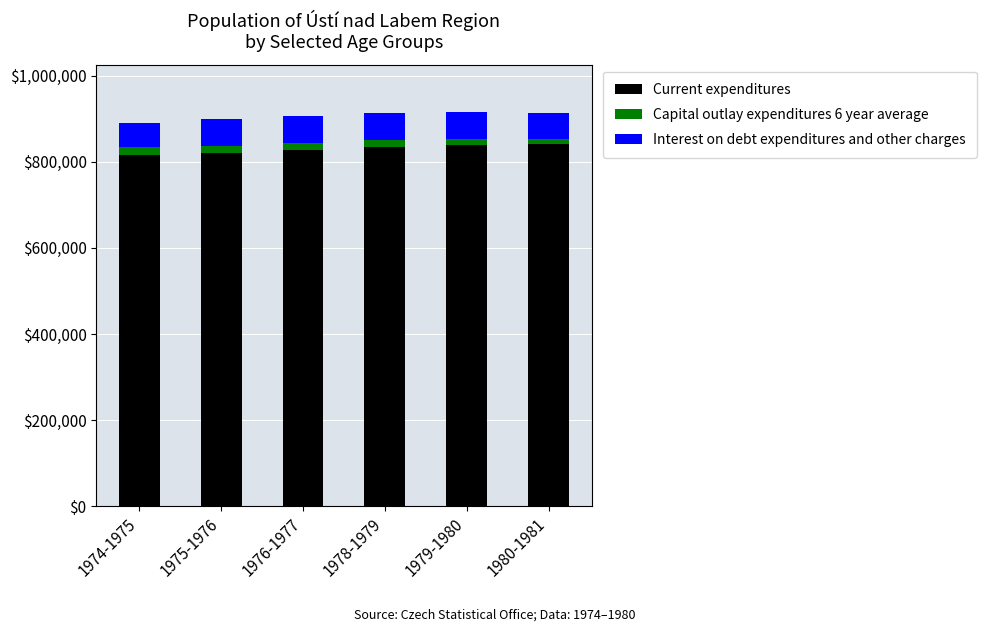

What is the lowest value of the Current expenditures series?

816345